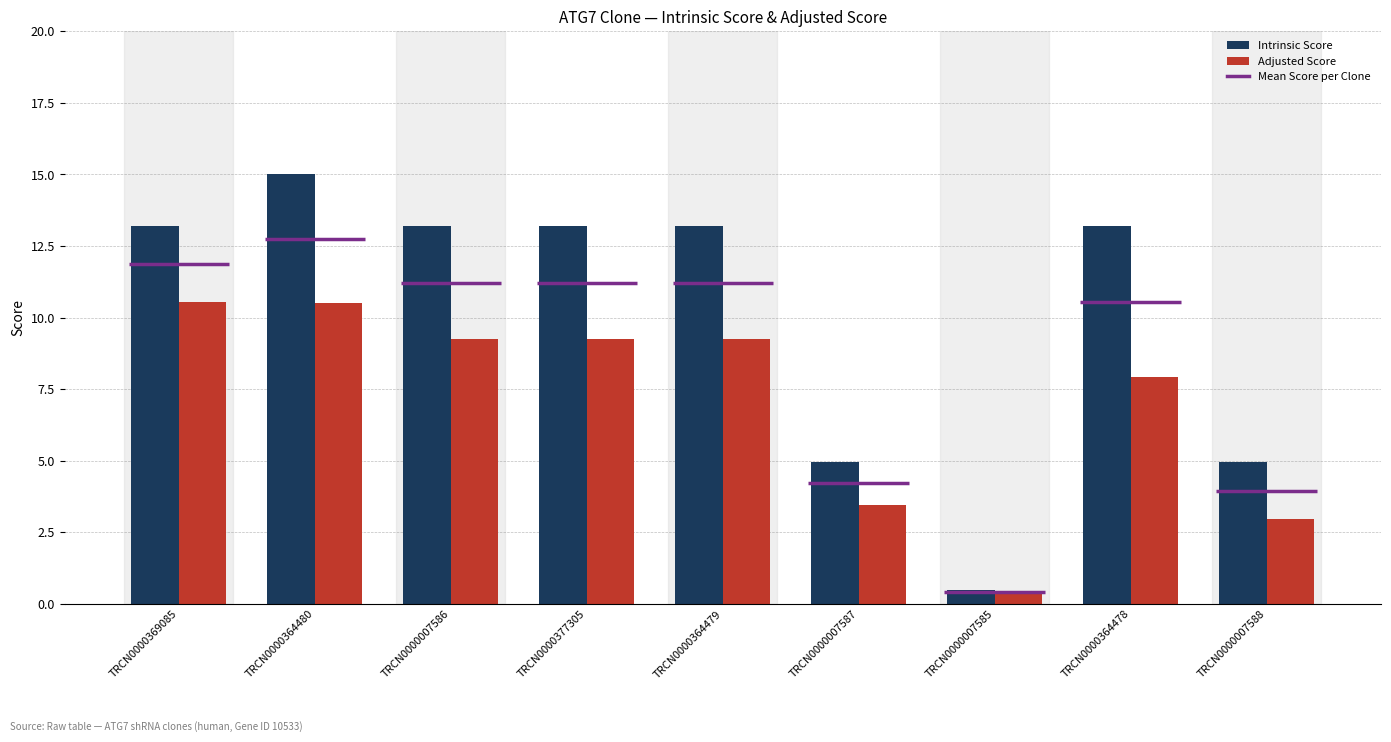

Which series has the largest range (max minus min)?

Intrinsic Score